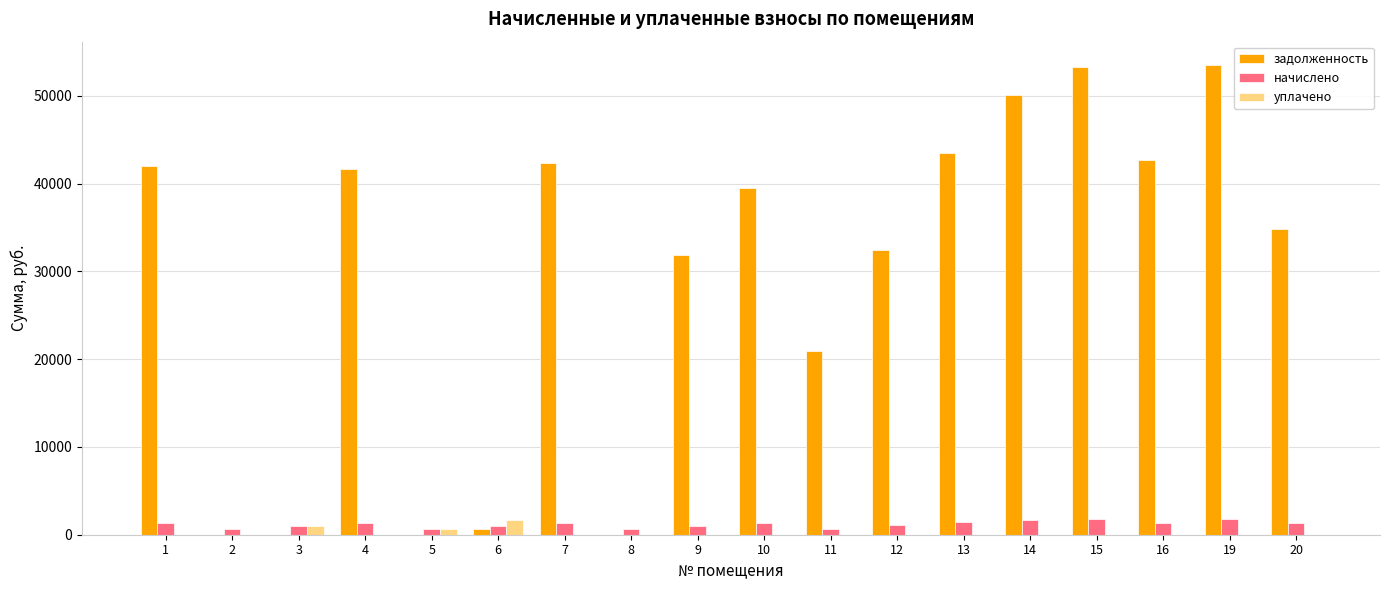

What is the spread (max minus min) of values at 15?

53271.7